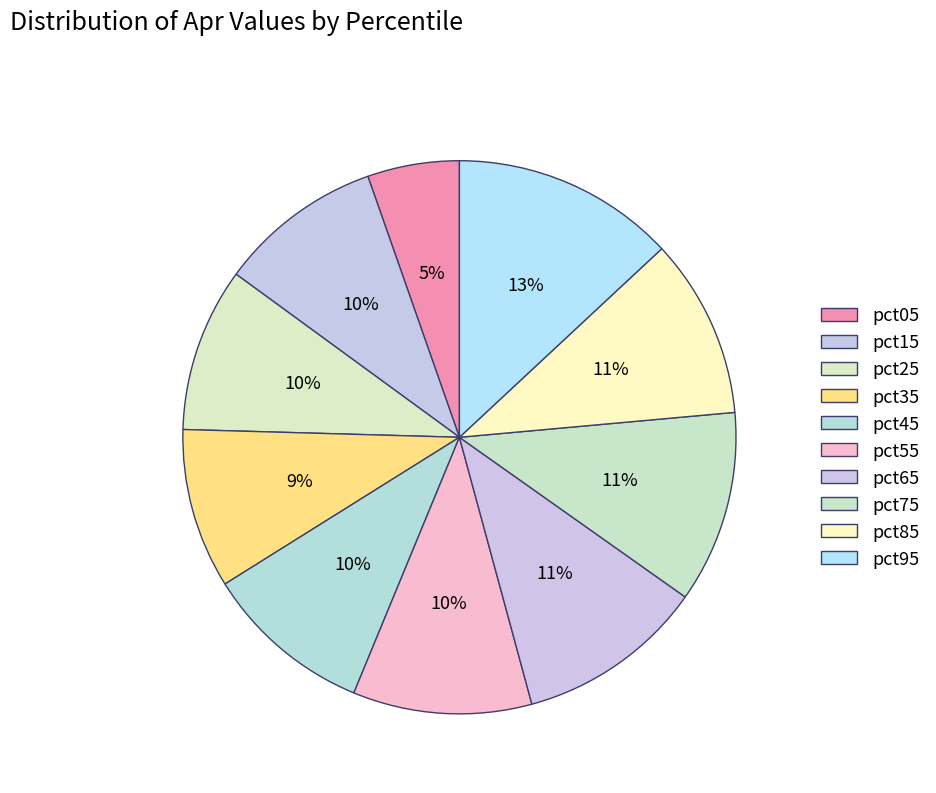

Is it true that pct15 is 10% of the pie?

True